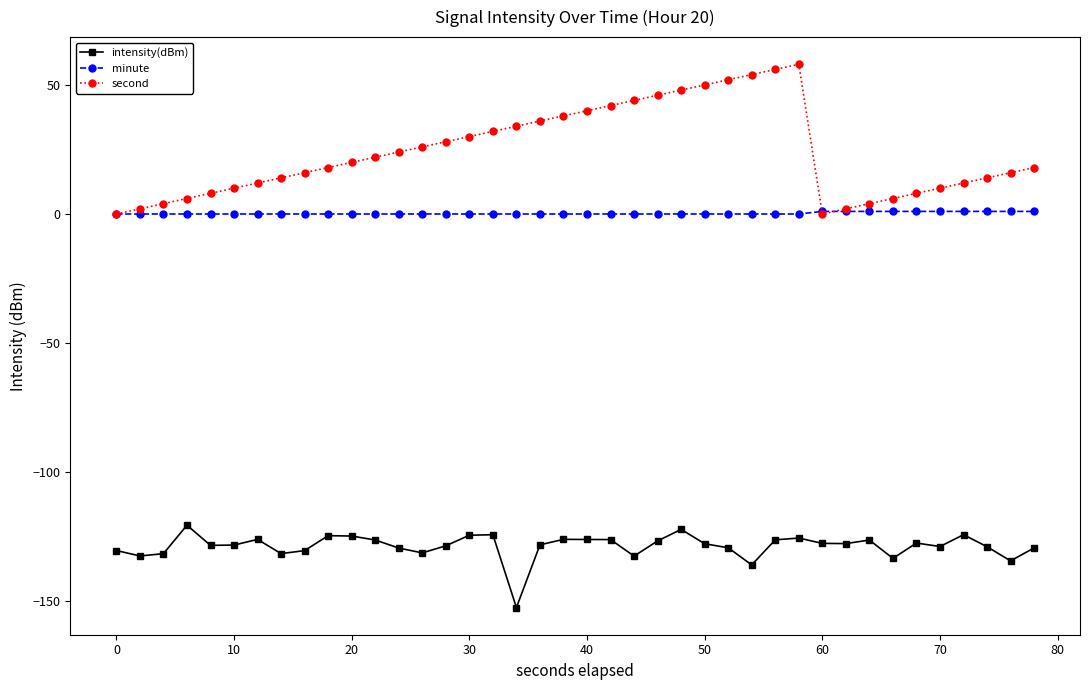

Does the chart have visible grid lines?

No